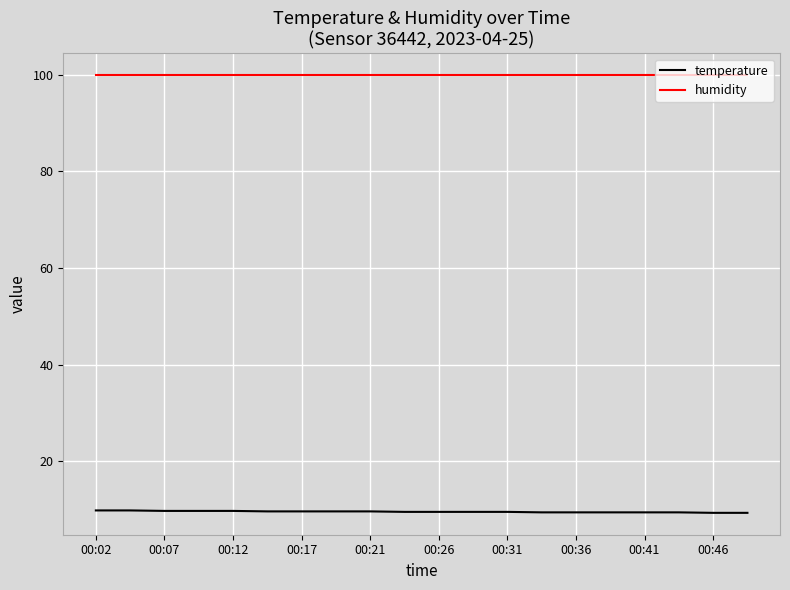

What is the maximum value shown in the chart?

99.9